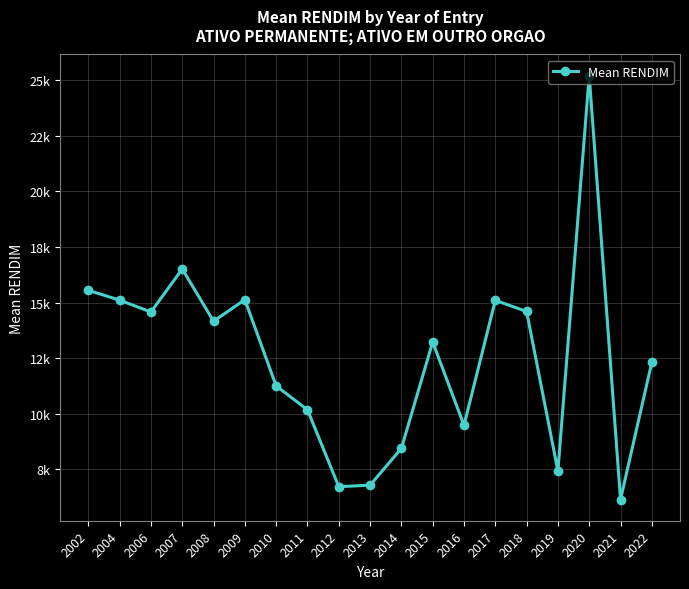

True or false: the data shows 9871.8 at 2002.

False